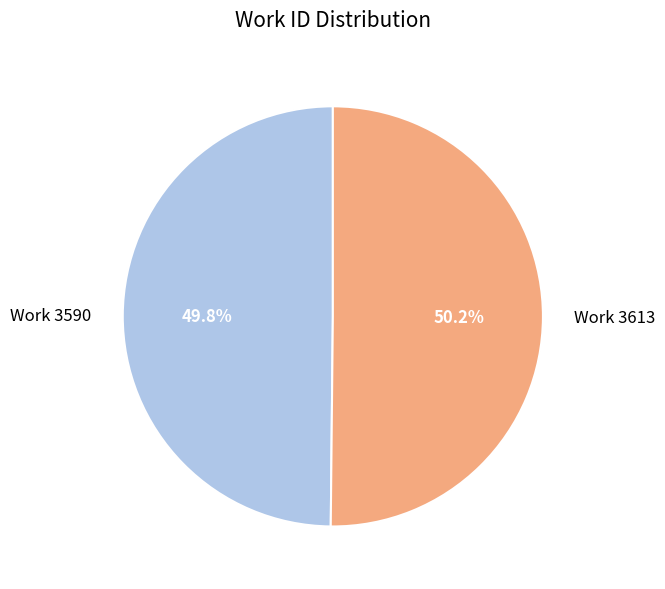

How many segments does this pie chart have?

2